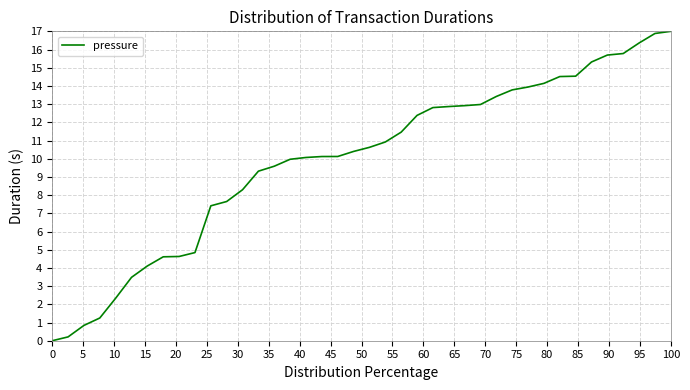

What is the greatest value displayed?

17.0